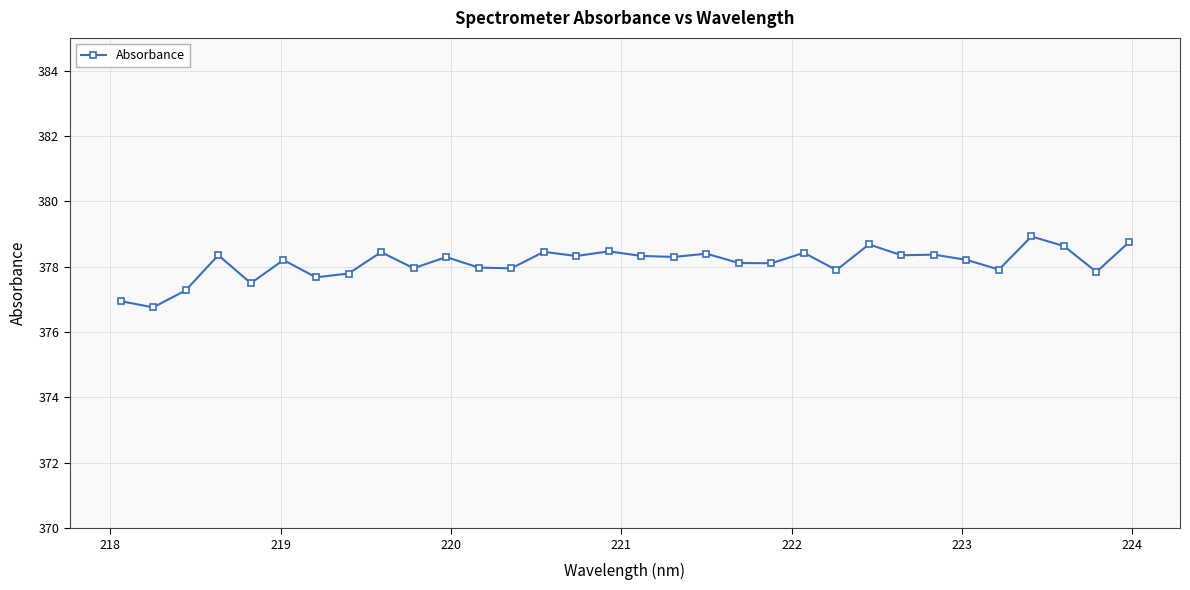

True or false: the data has more than 1 interior local peaks.

True